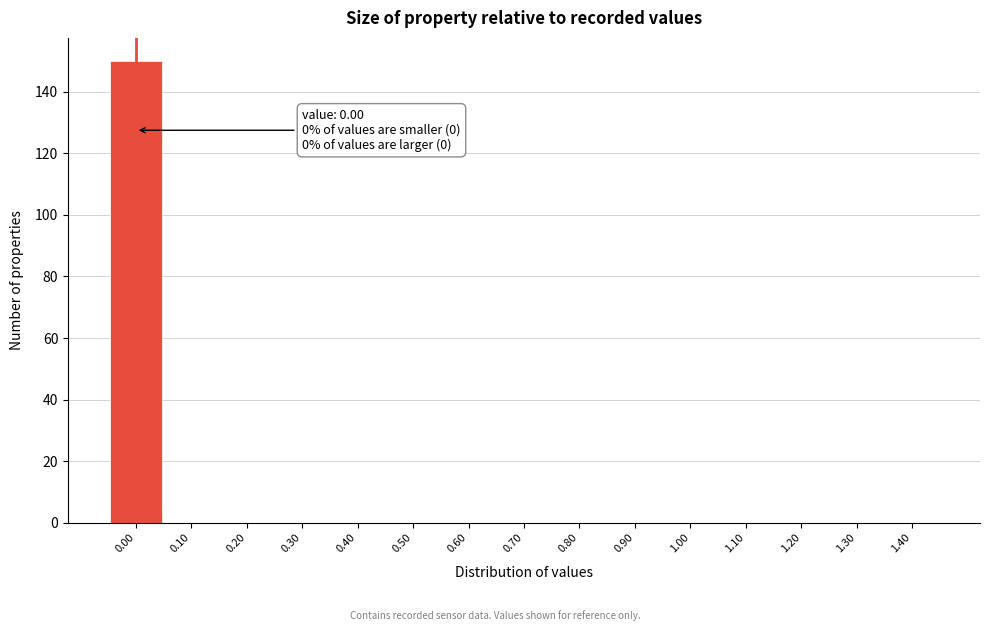

Which range on the x-axis has the tallest bar?

-0.05 to 0.05